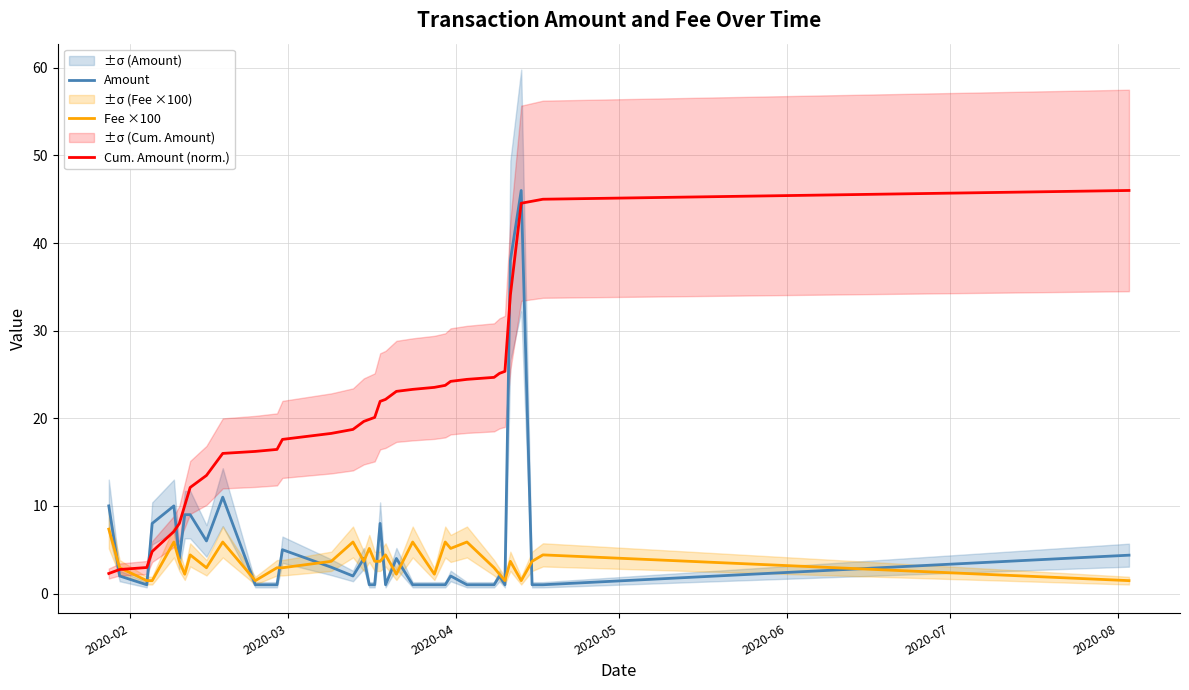

At which label does Amount first exceed 2?

2020-02